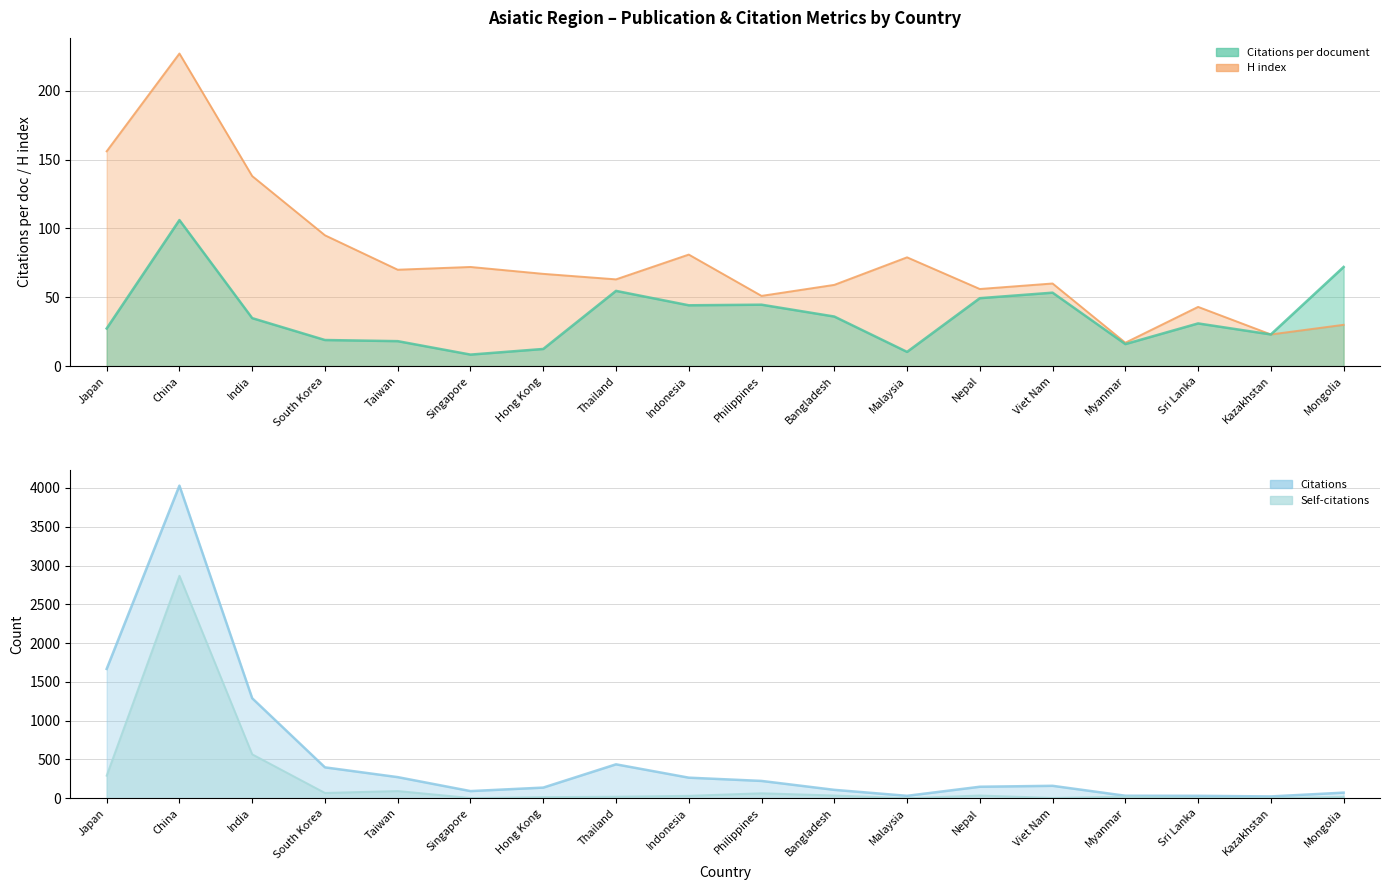

Which series has the largest range (max minus min)?

Citations